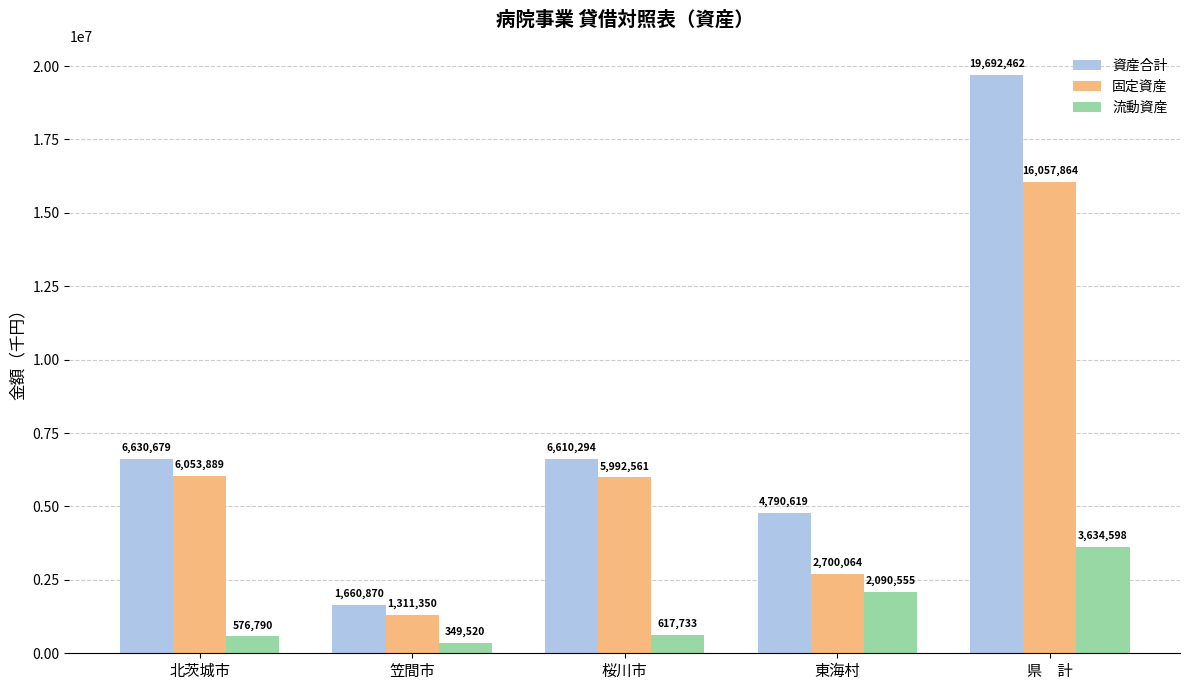

What are all the series names shown in the legend?

資産合計, 固定資産, 流動資産